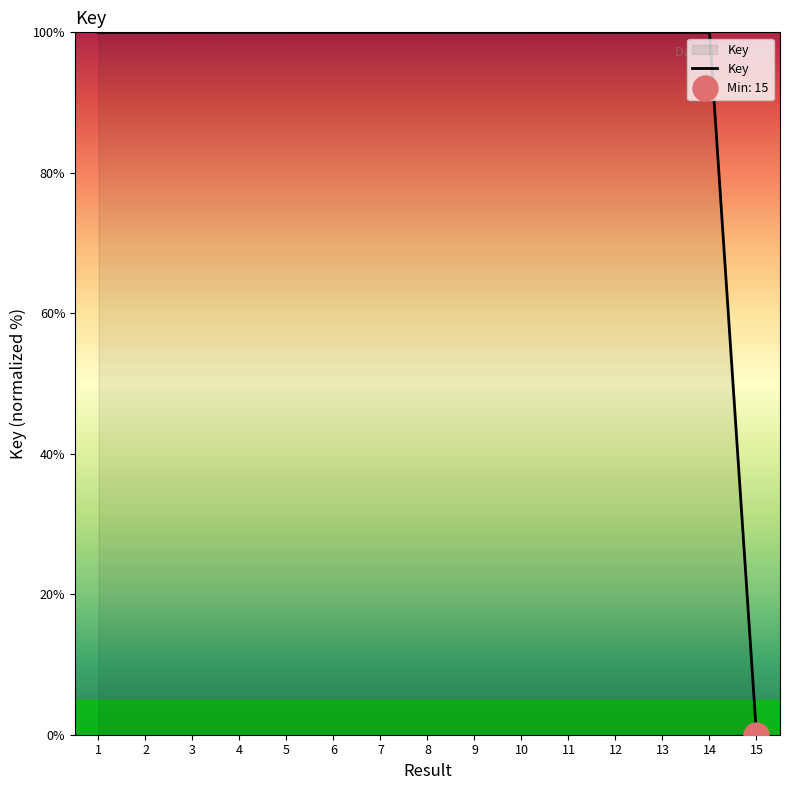

The value at 2 is 36.5. True or false?

False